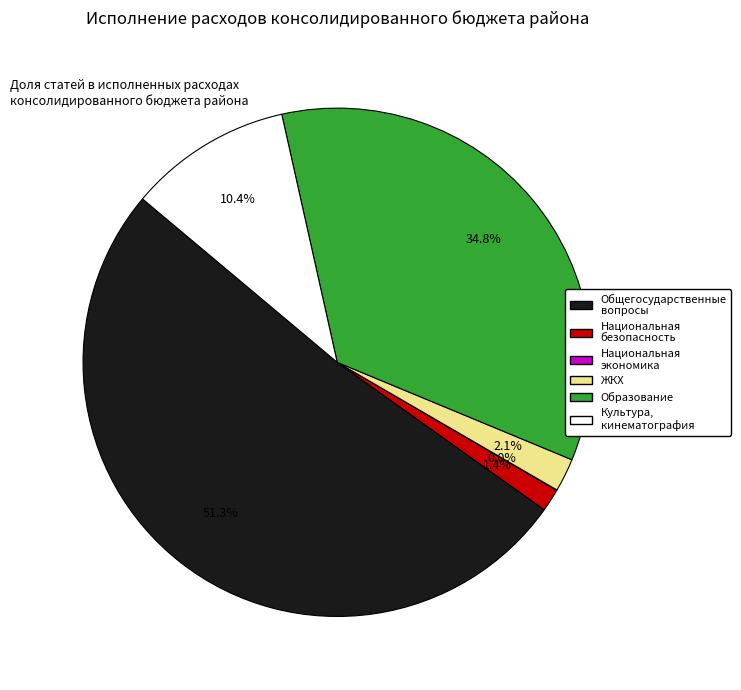

Is there a majority slice in this chart?

Yes